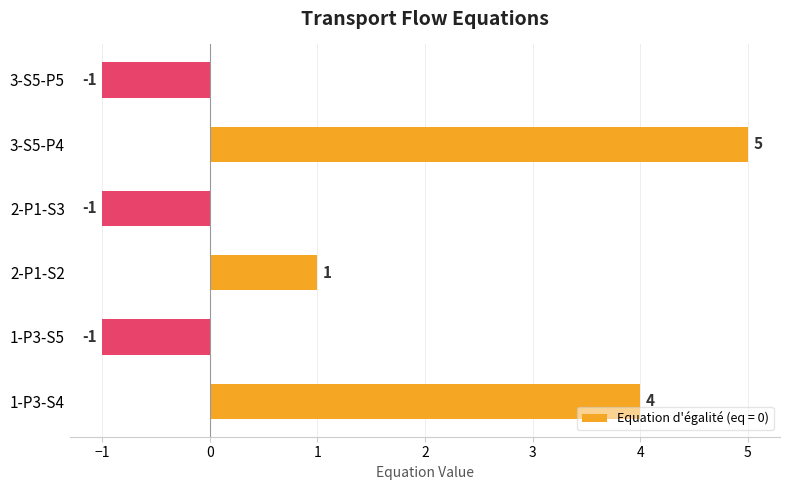

Between 1-P3-S4 and 2-P1-S2, which is larger?

1-P3-S4